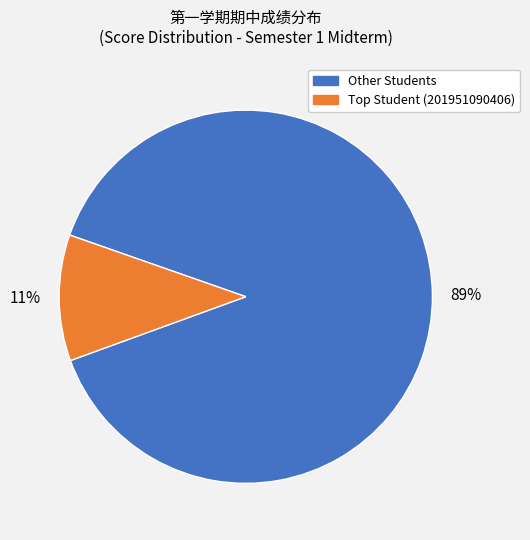

The Other Students slice represents 76% of the pie. True or false?

False